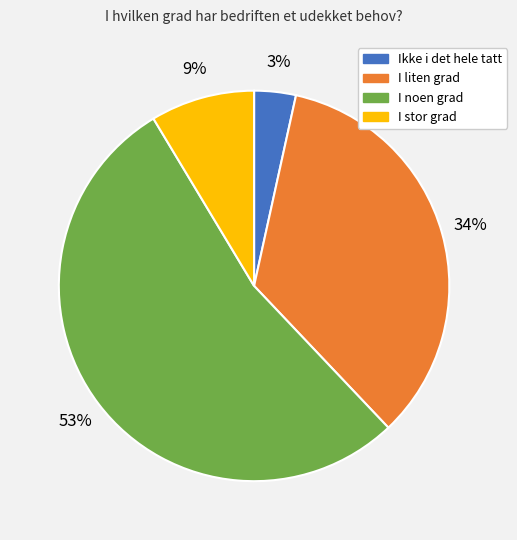

Between I noen grad and I liten grad, which is larger?

I noen grad